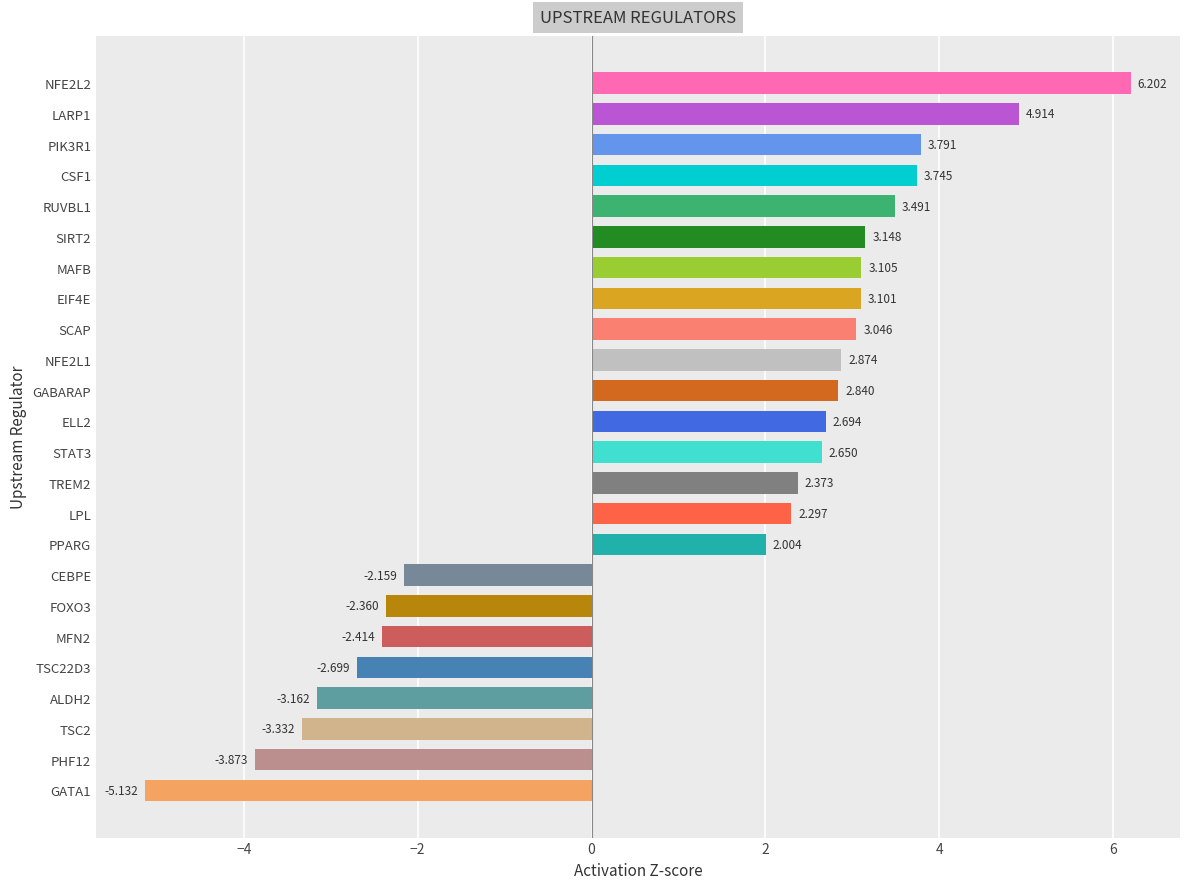

Between ELL2 and MAFB, which is larger?

MAFB